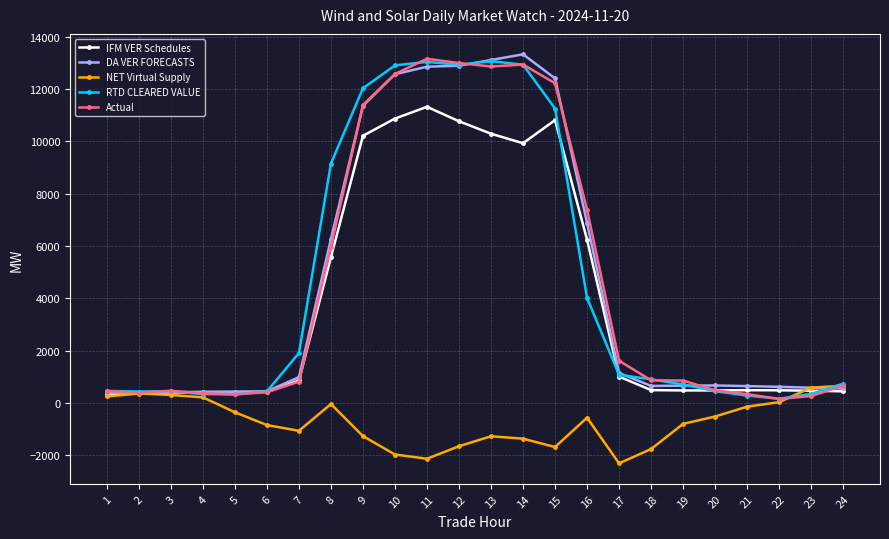

What is the minimum value for NET Virtual Supply?

-2316.5